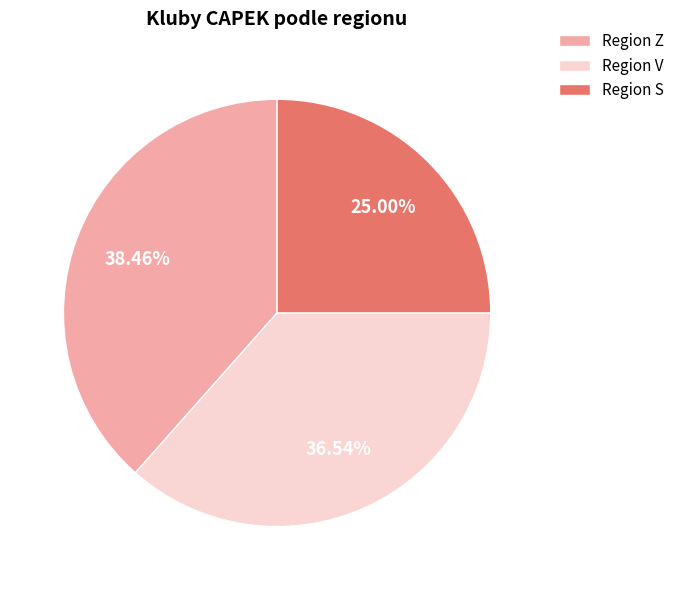

Do Region Z and Region V together represent more than half of the pie?

Yes